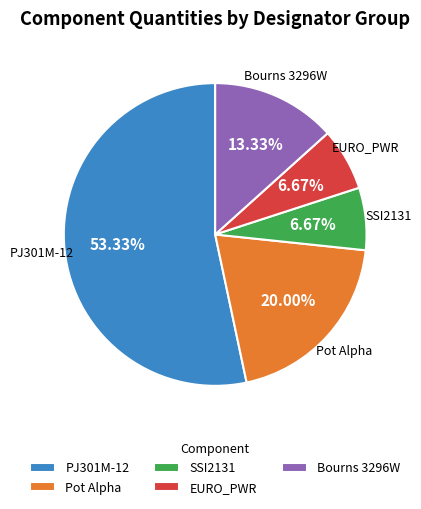

To the nearest percent, what is the difference between the largest and smallest slice percentages?

47%